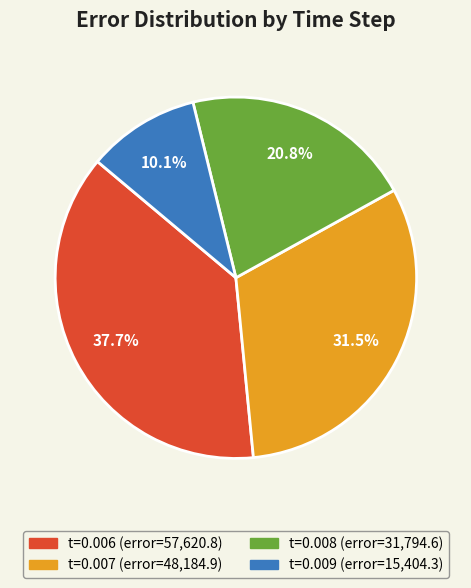

Is there a majority slice in this chart?

No